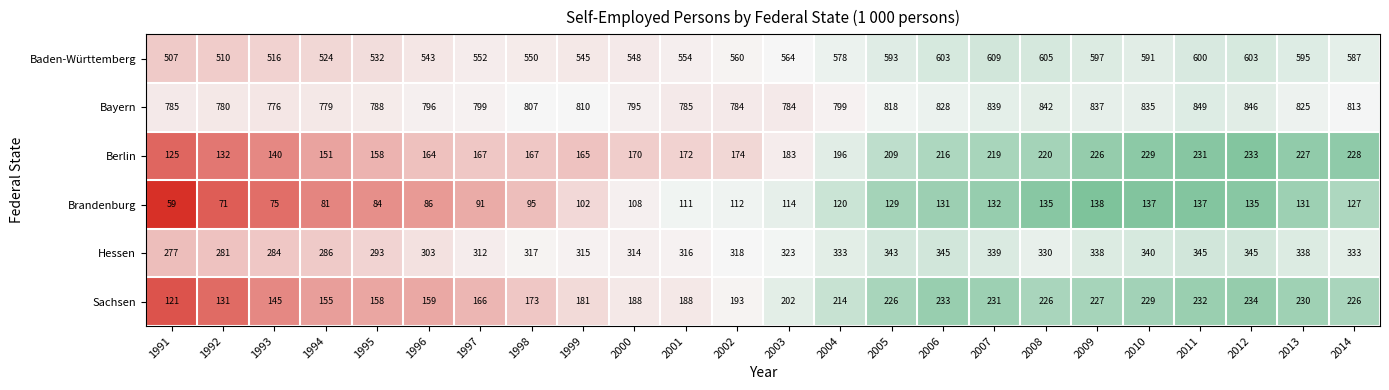

What is the total value across all series at 1998?

2109